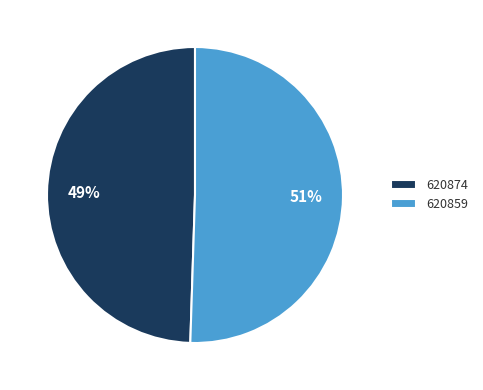

To the nearest percent, what is the average slice percentage?

50%